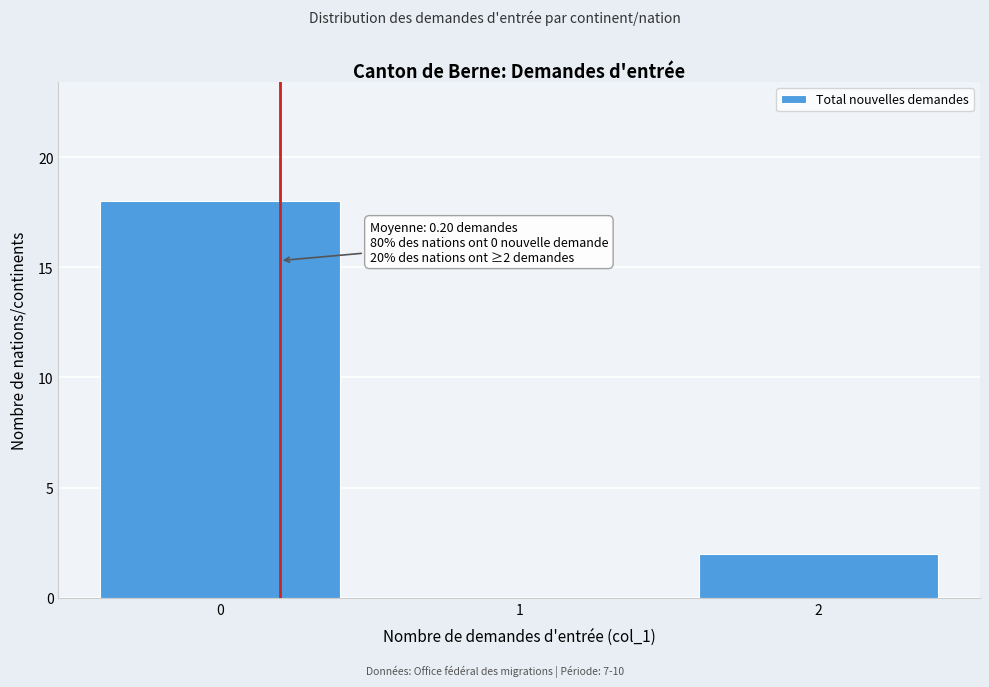

Which range on the x-axis has the tallest bar?

-0.5 to 0.5